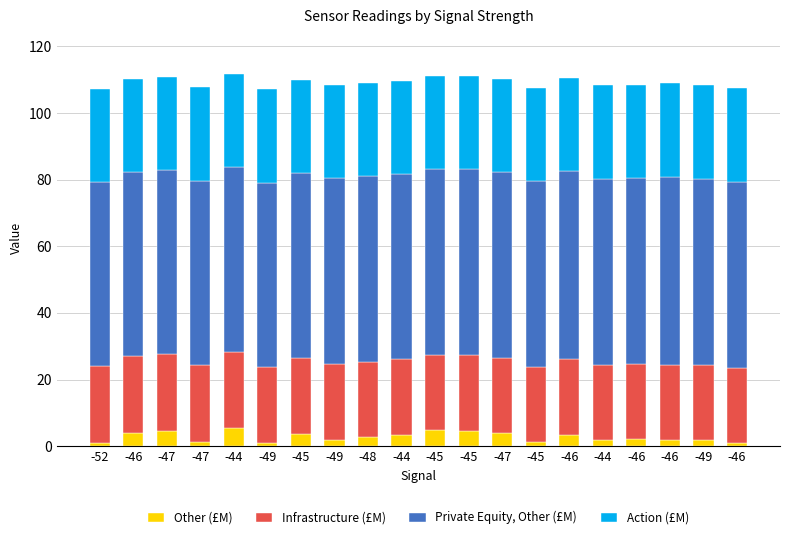

What are all the series names shown in the legend?

Other (£M), Infrastructure (£M), Private Equity, Other (£M), Action (£M)